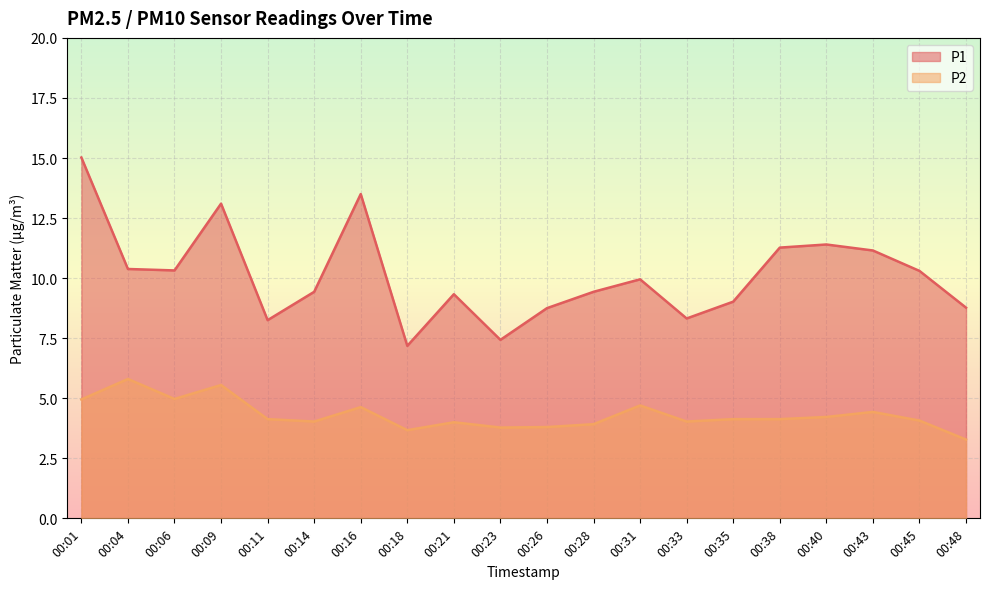

True or false: P2 and P1 cross at least once.

False